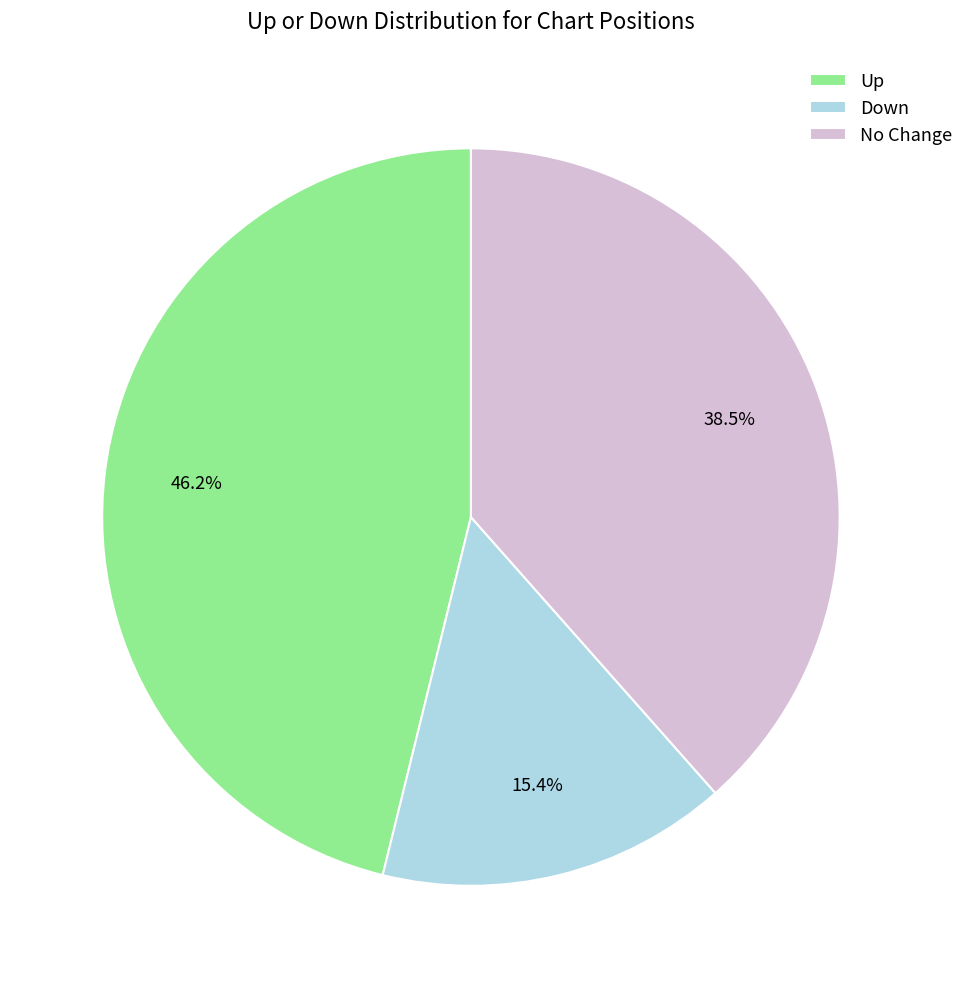

What portion of the pie excludes Down?

84.6%